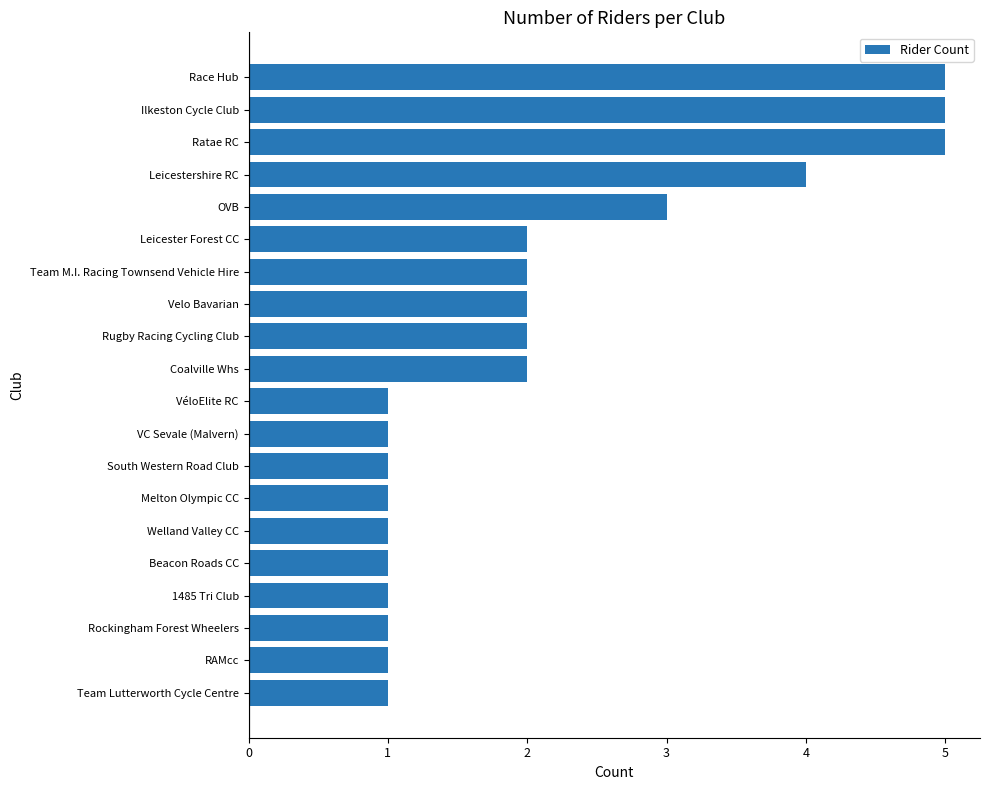

How many distinct data groups are displayed?

1